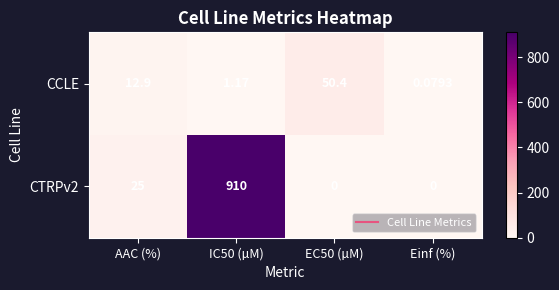

List the series in order of their overall mean, highest first.

CTRPv2, CCLE